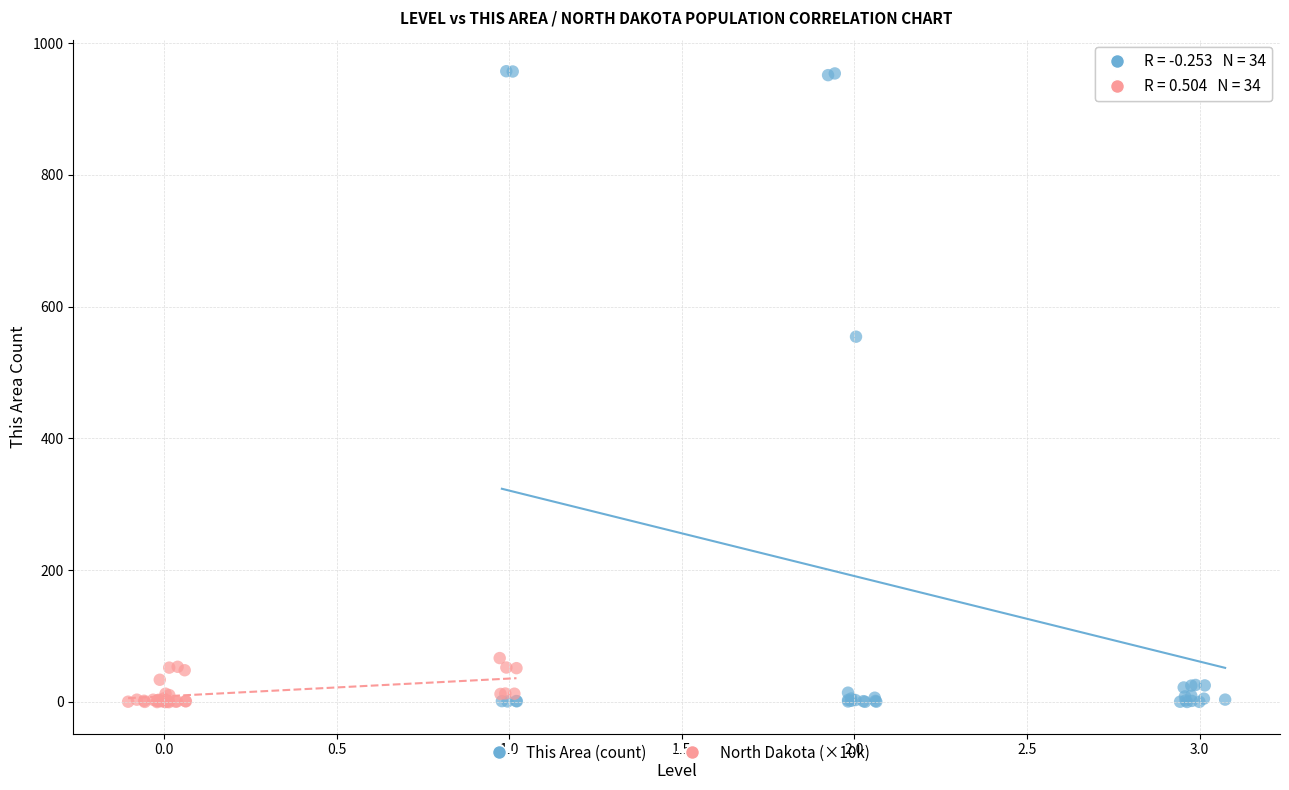

Which series has the largest Y range (max minus min)?

This Area (count)